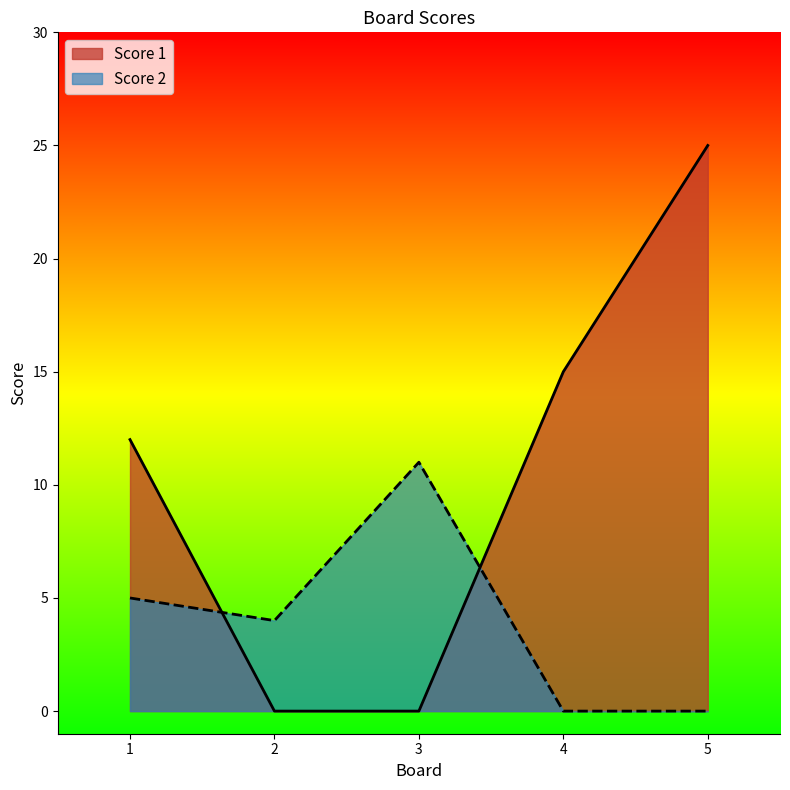

What is the difference between the Score 1 values at 4 and 3?

15